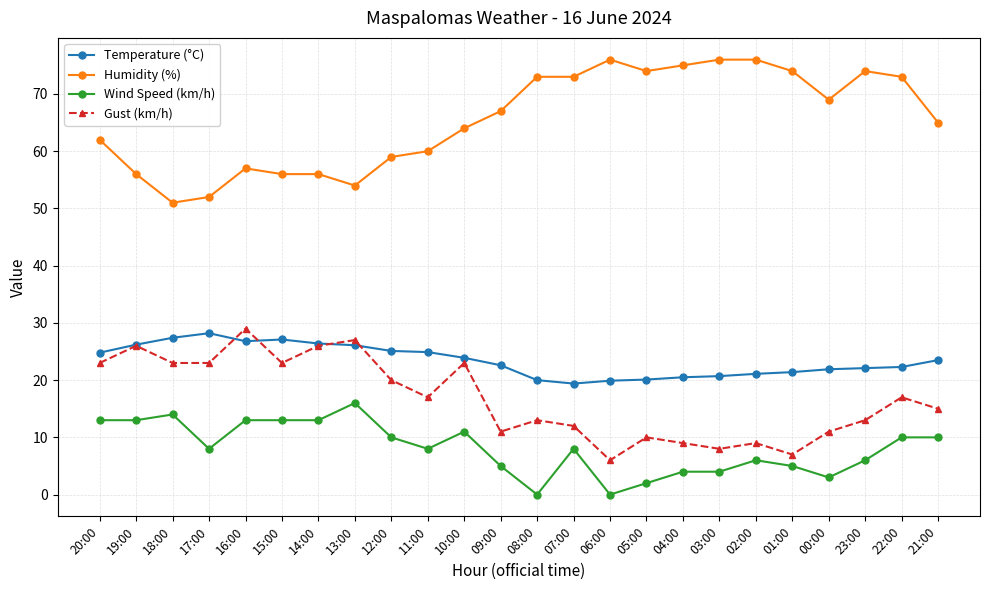

Where is the first local maximum for Gust (km/h)?

19:00